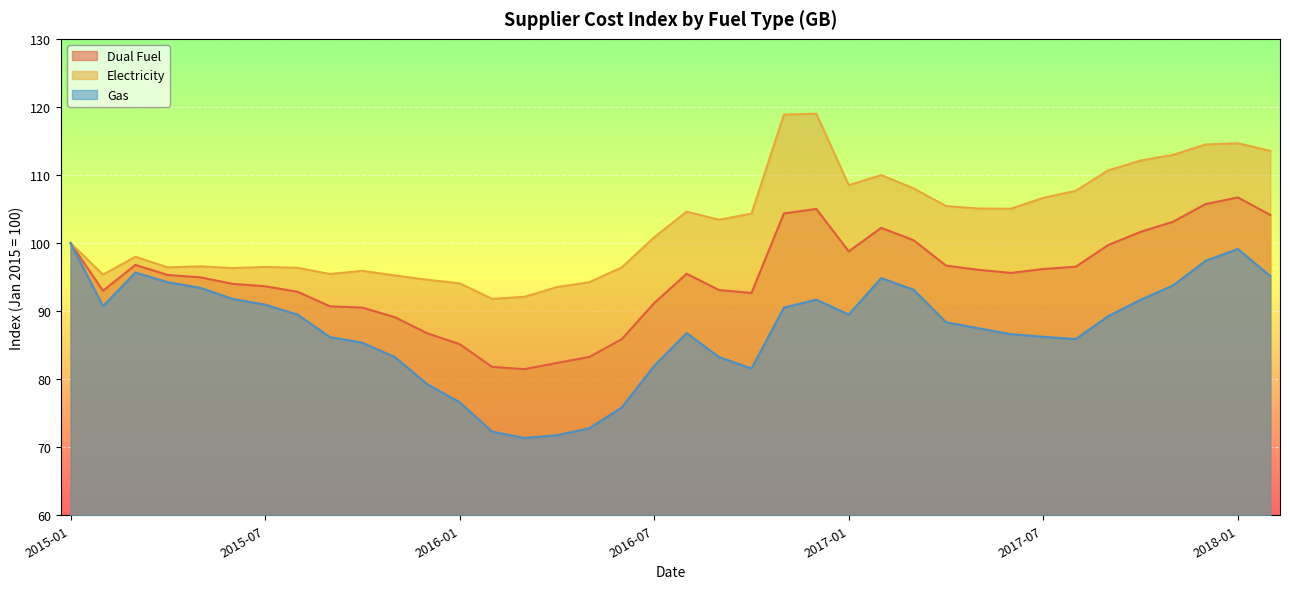

True or false: Dual Fuel has a value of 136.7 at 2016-04.

False